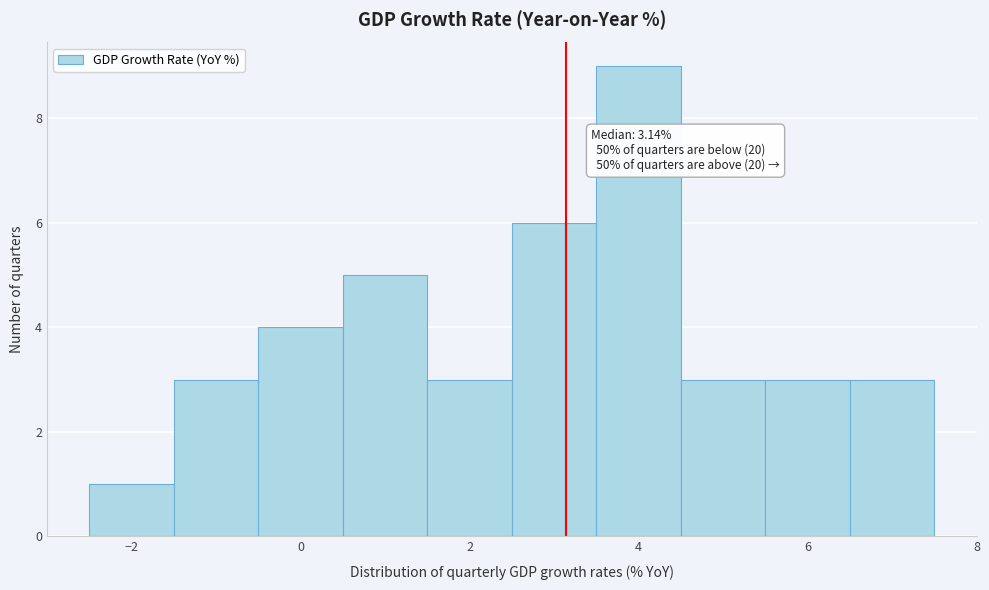

Over which range of the x-axis is the bar tallest?

3.5 to 4.5